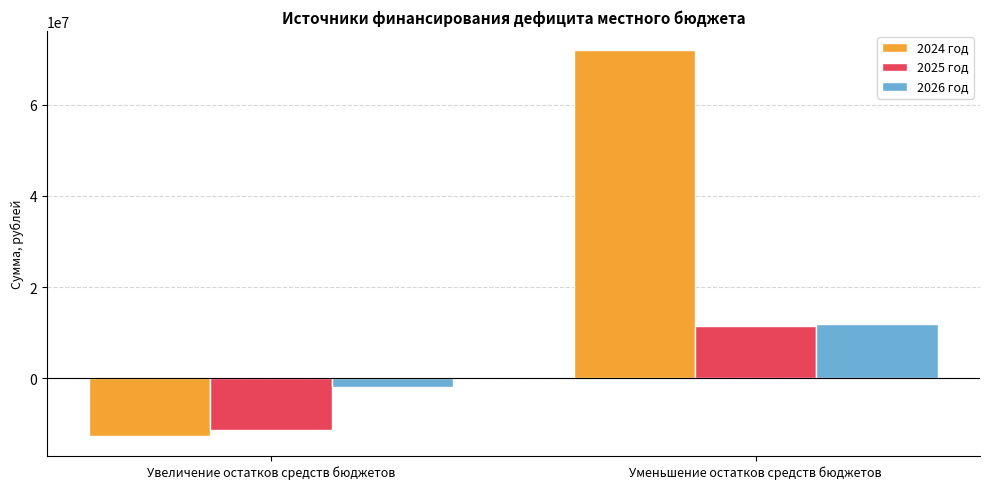

What is the maximum value shown in the chart?

71968616.0